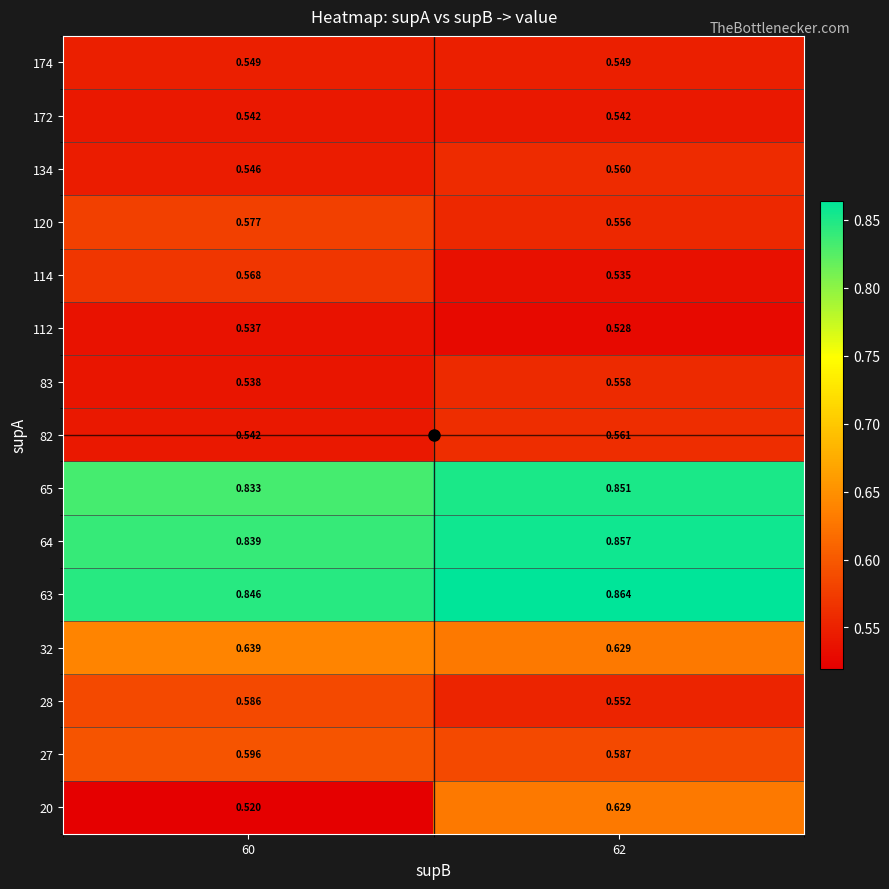

What is the total value across all series at 60?

9.3